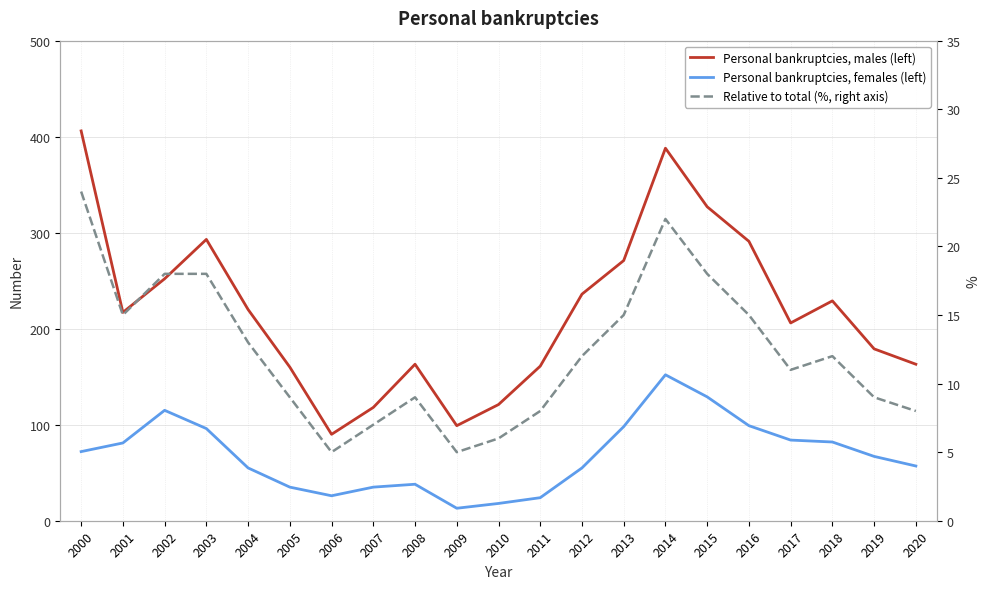

Which label corresponds to the smallest value in the chart?

2006